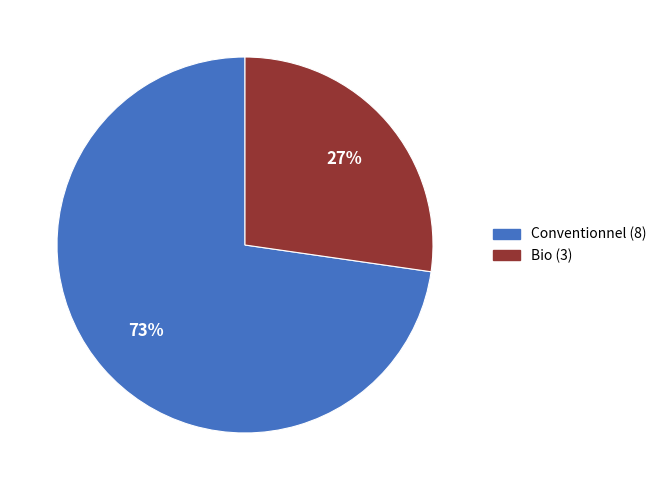

True or false: Bio accounts for 27% of the total.

True